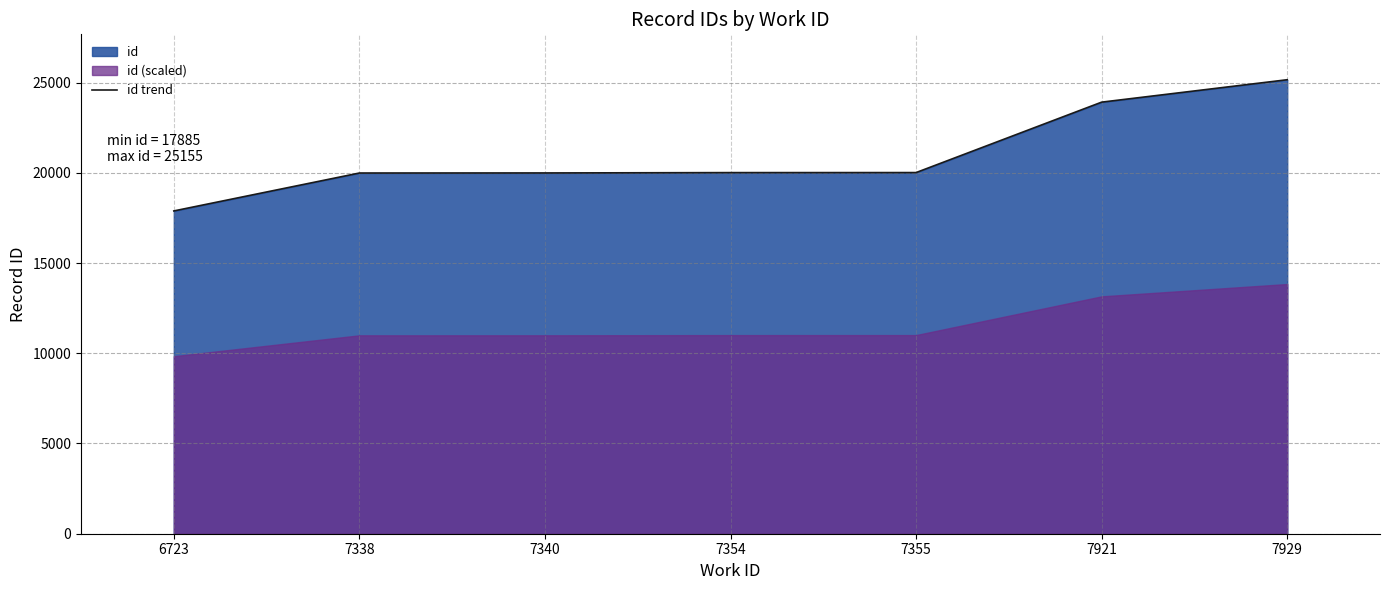

What is the minimum value shown in the chart?

17885